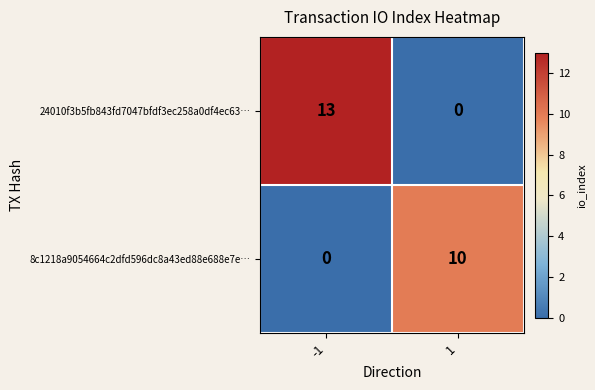

What is the sum of all 24010f3b5fb843fd7047bfdf3ec258a0df4ec63… values?

13